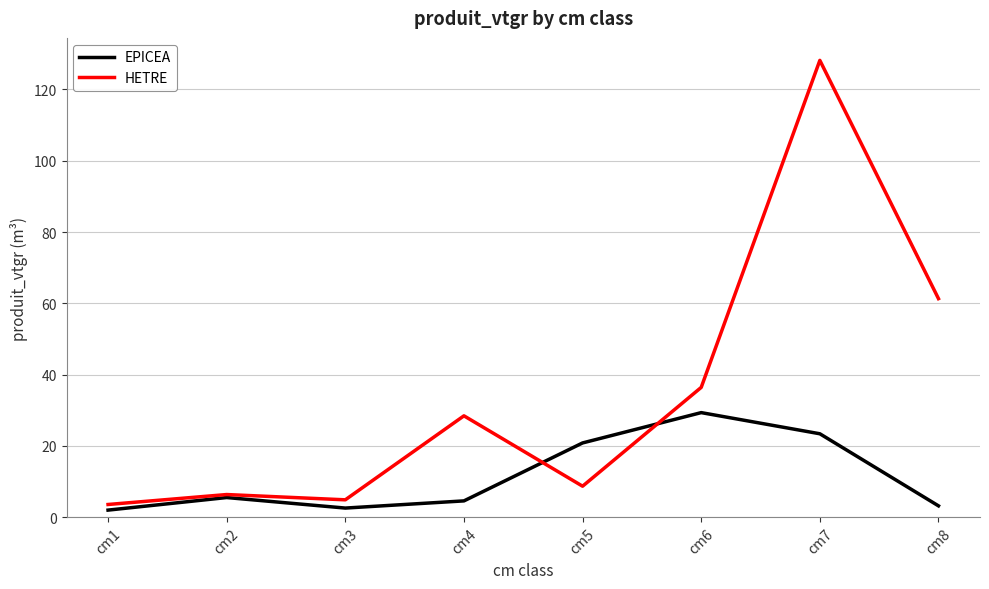

Rank the series by their maximum value, from highest to lowest.

HETRE, EPICEA